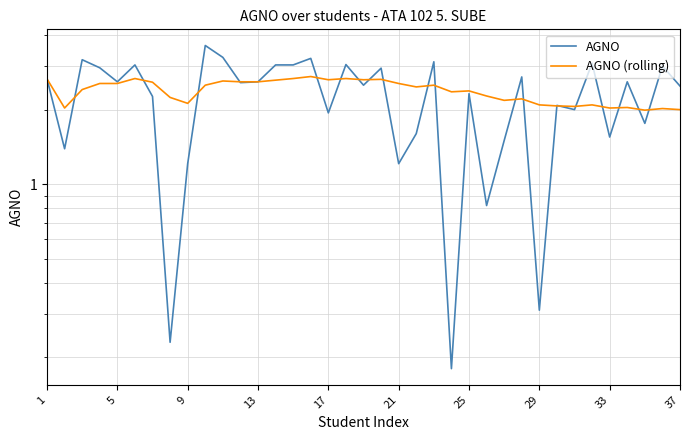

What is the smallest value displayed?

0.2